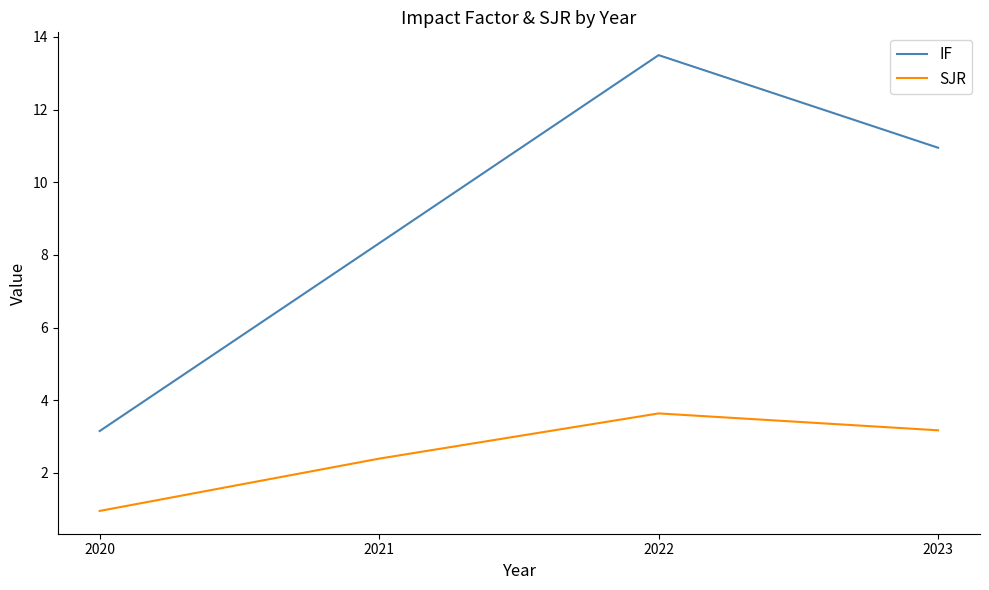

Which category has the highest value in the SJR series?

2022